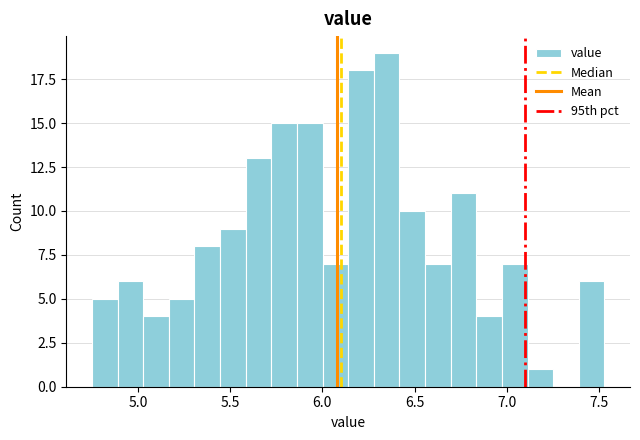

Around what value on the x-axis is the tallest bar? Give the approximate position of its centre, as read against the axis.

6.35